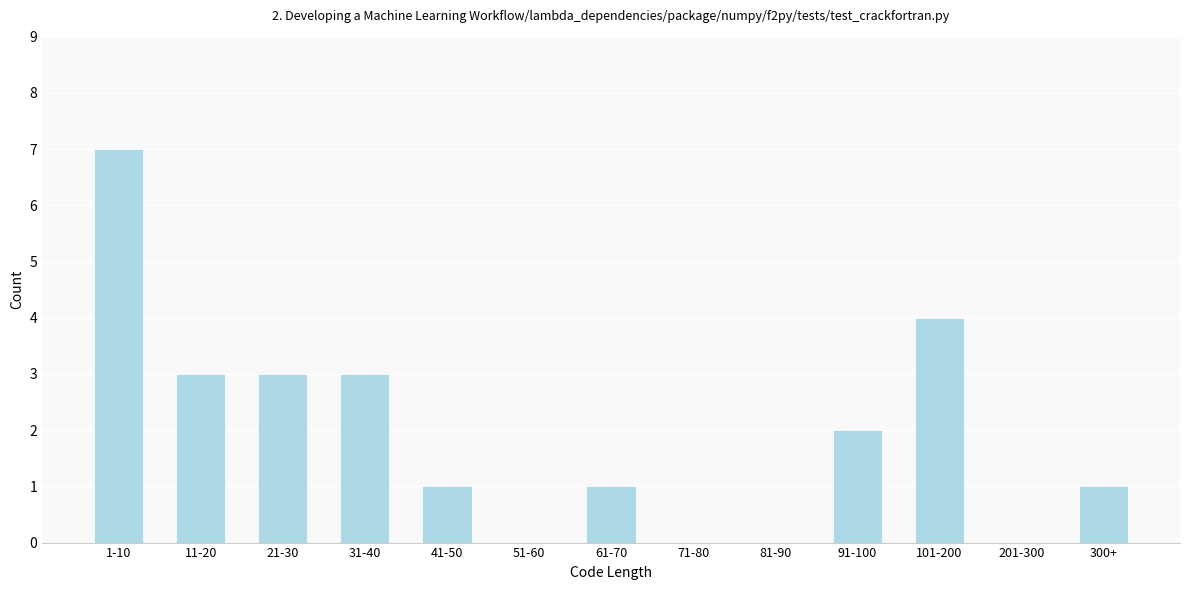

Reading left to right, list all the values displayed in this chart.

1-10=7	11-20=3	21-30=3	31-40=3	41-50=1	51-60=0	61-70=1	71-80=0	81-90=0	91-100=2	101-200=4	201-300=0	300+=1